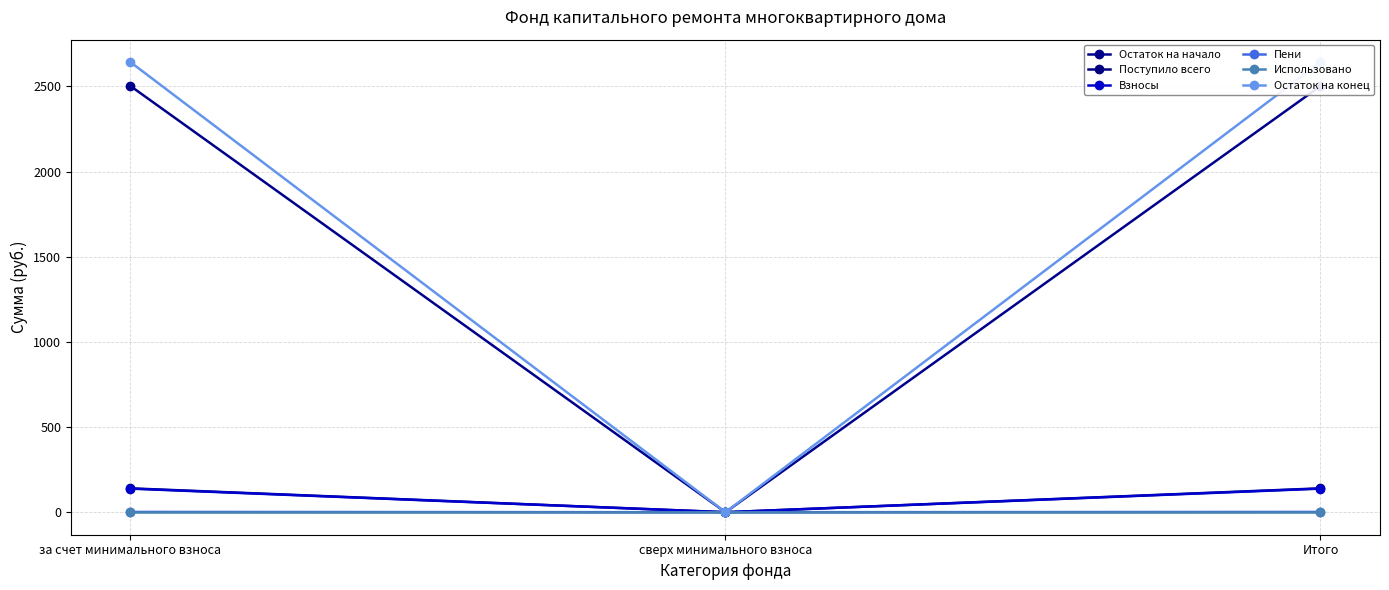

Which has a higher value, сверх минимального взноса or за счет минимального взноса?

за счет минимального взноса